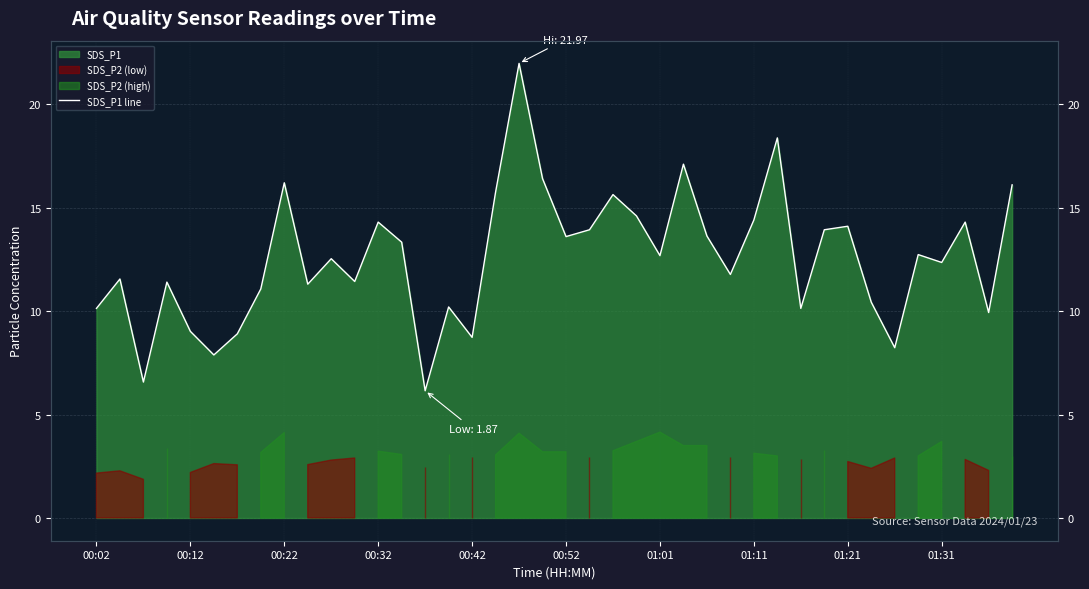

What is the maximum value shown in the chart?

22.0